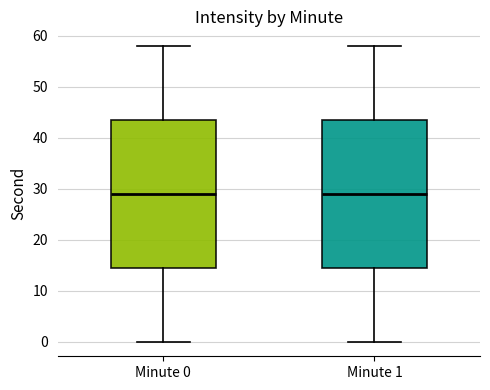

Where is the upper edge of the box for Minute 0 on the y-axis? The values are not printed on the chart, so give them approximately, as read against the axis.

44